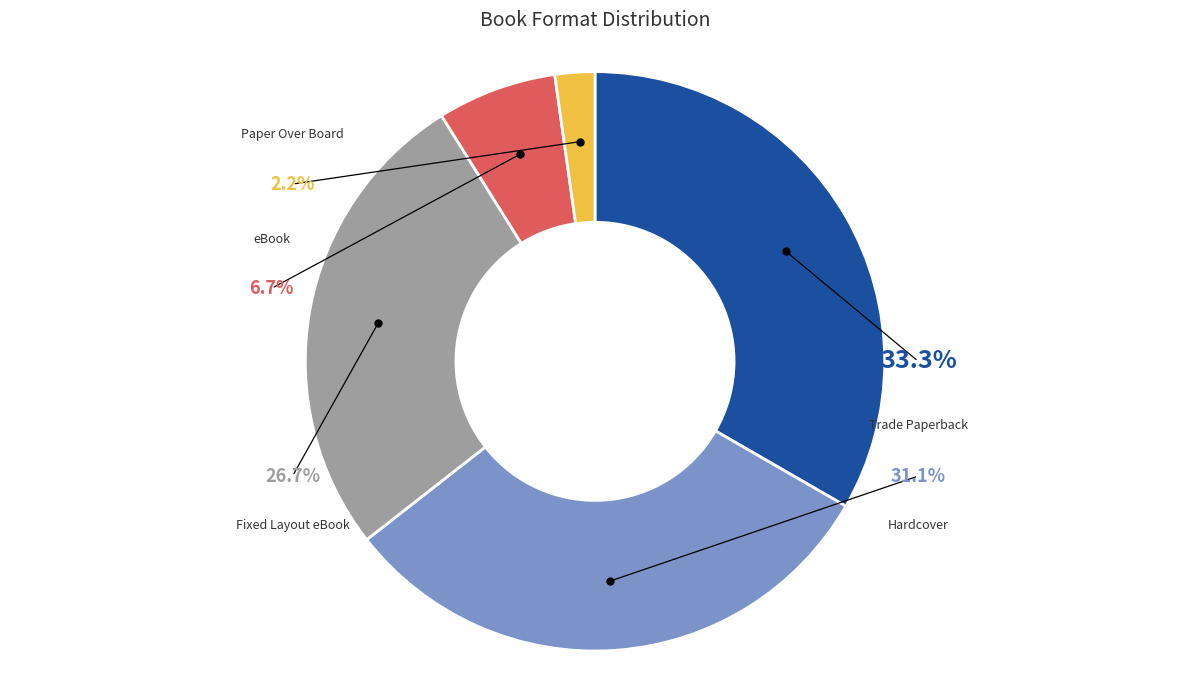

What is the change in value from Hardcover to eBook?

-11